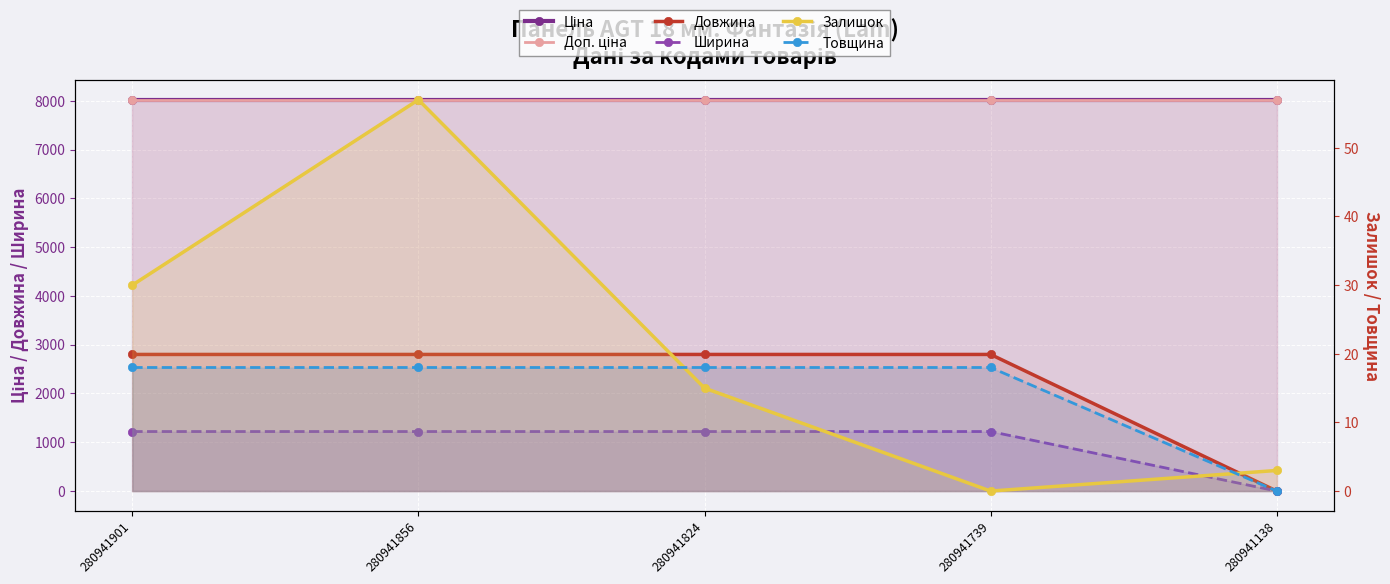

At which label does Залишок reach its peak?

280941856